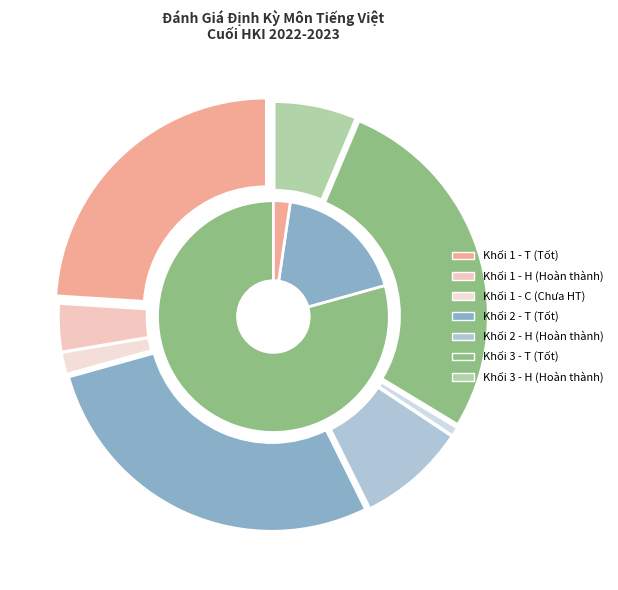

Is there any slice that represents more than half of the pie?

No